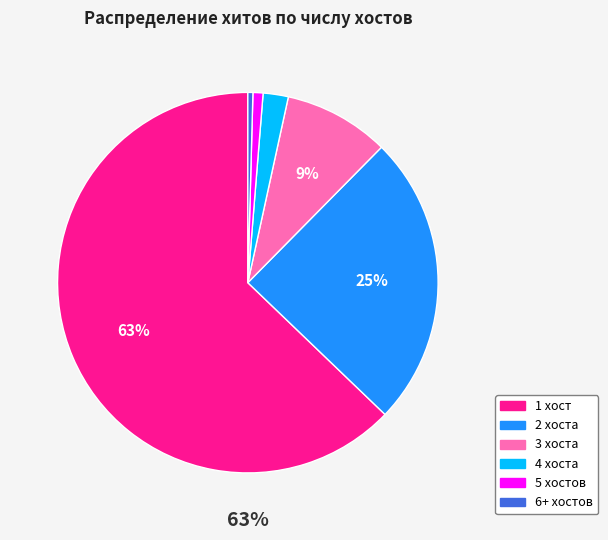

Which category accounts for the majority?

1